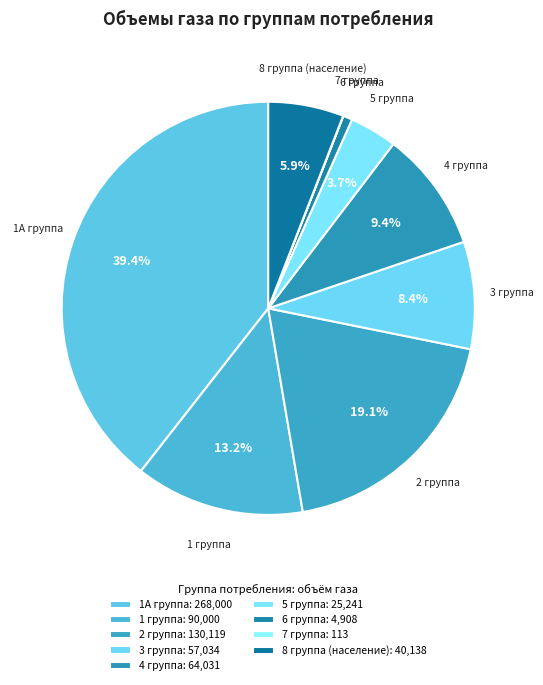

Which has a higher value, 3 группа or 1 группа?

1 группа